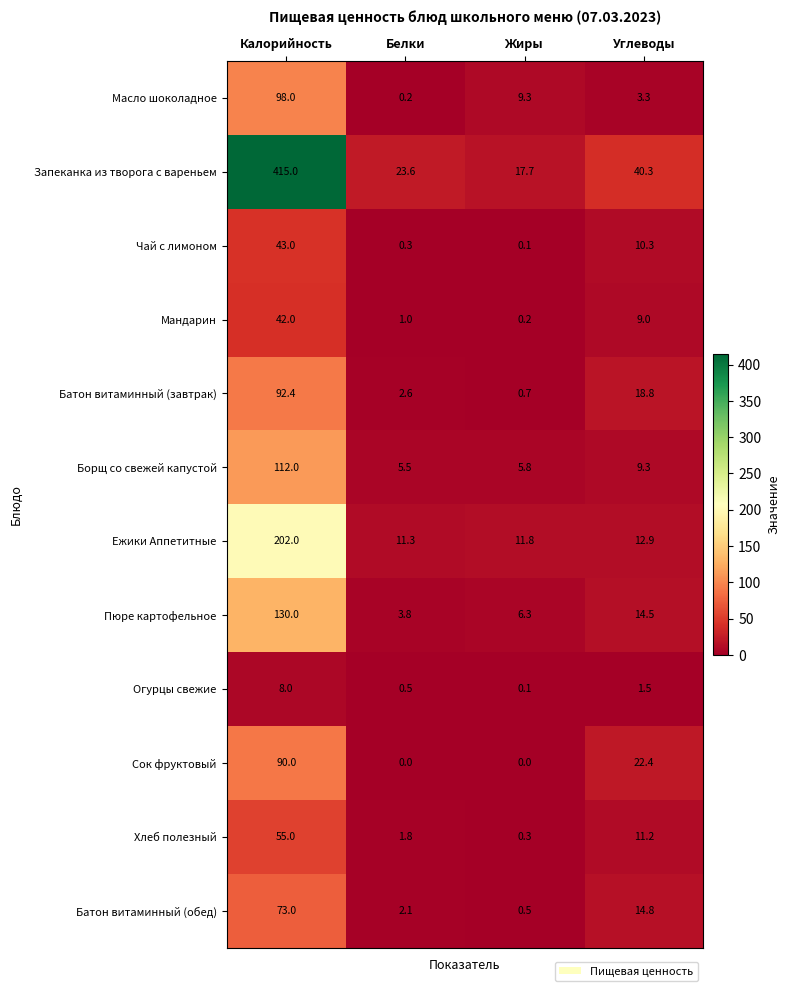

Is the value of Борщ со свежей капустой at Жиры greater than the value of Батон витаминный (завтрак) at Жиры?

Yes